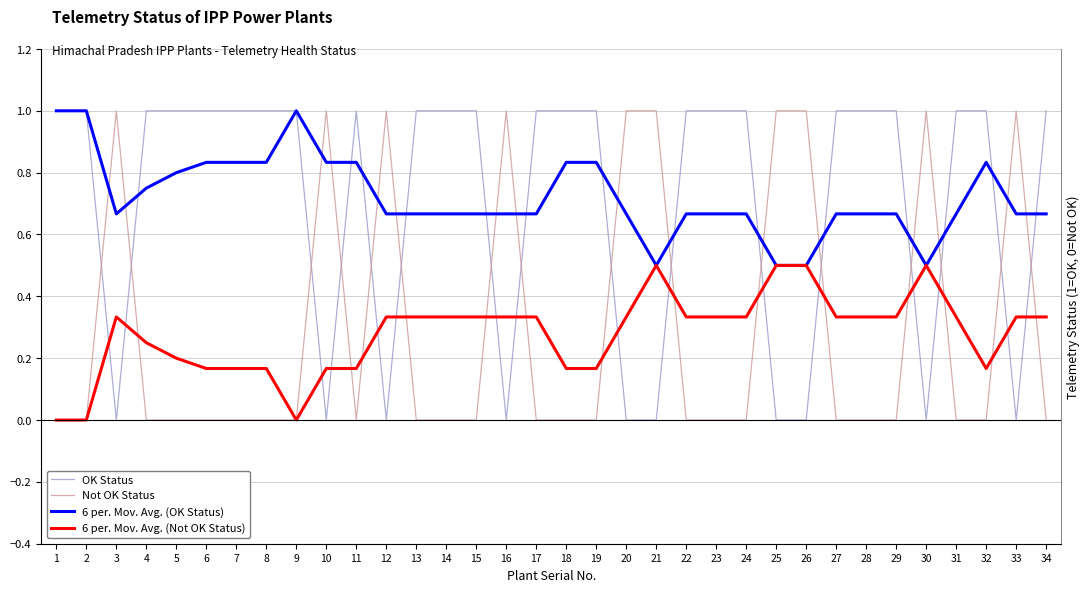

Rank the categories by 6 per. Mov. Avg. (OK Status) value from highest to lowest.

1, 2, 9, 6, 7, 8, 10, 11, 18, 19, 32, 5, 4, 3, 12, 13, 14, 15, 16, 17, 20, 22, 23, 24, 27, 28, 29, 31, 33, 34, 21, 25, 26, 30